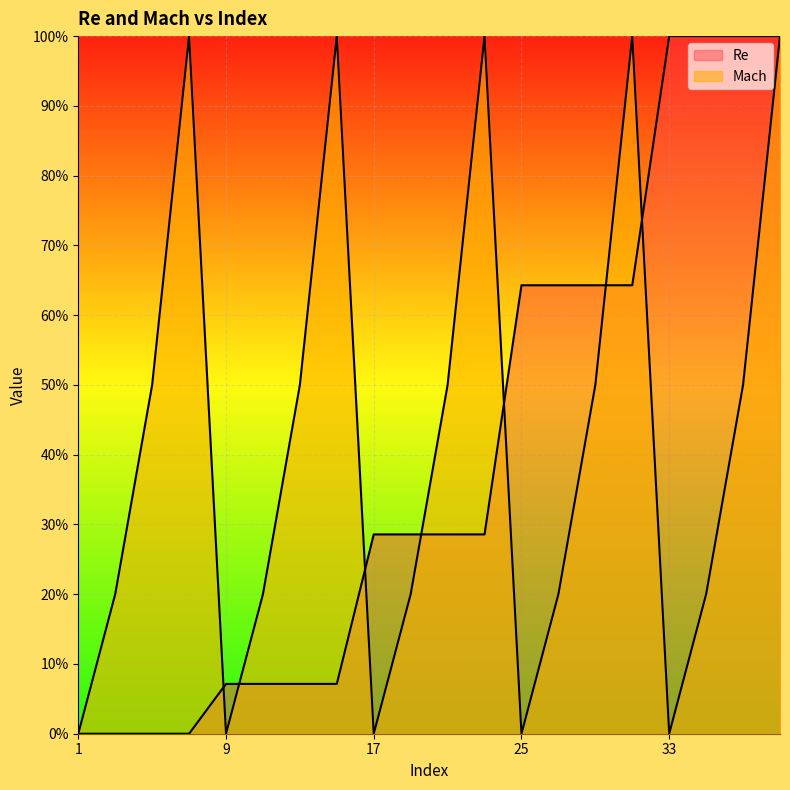

How many positive values does the Re series have?

16